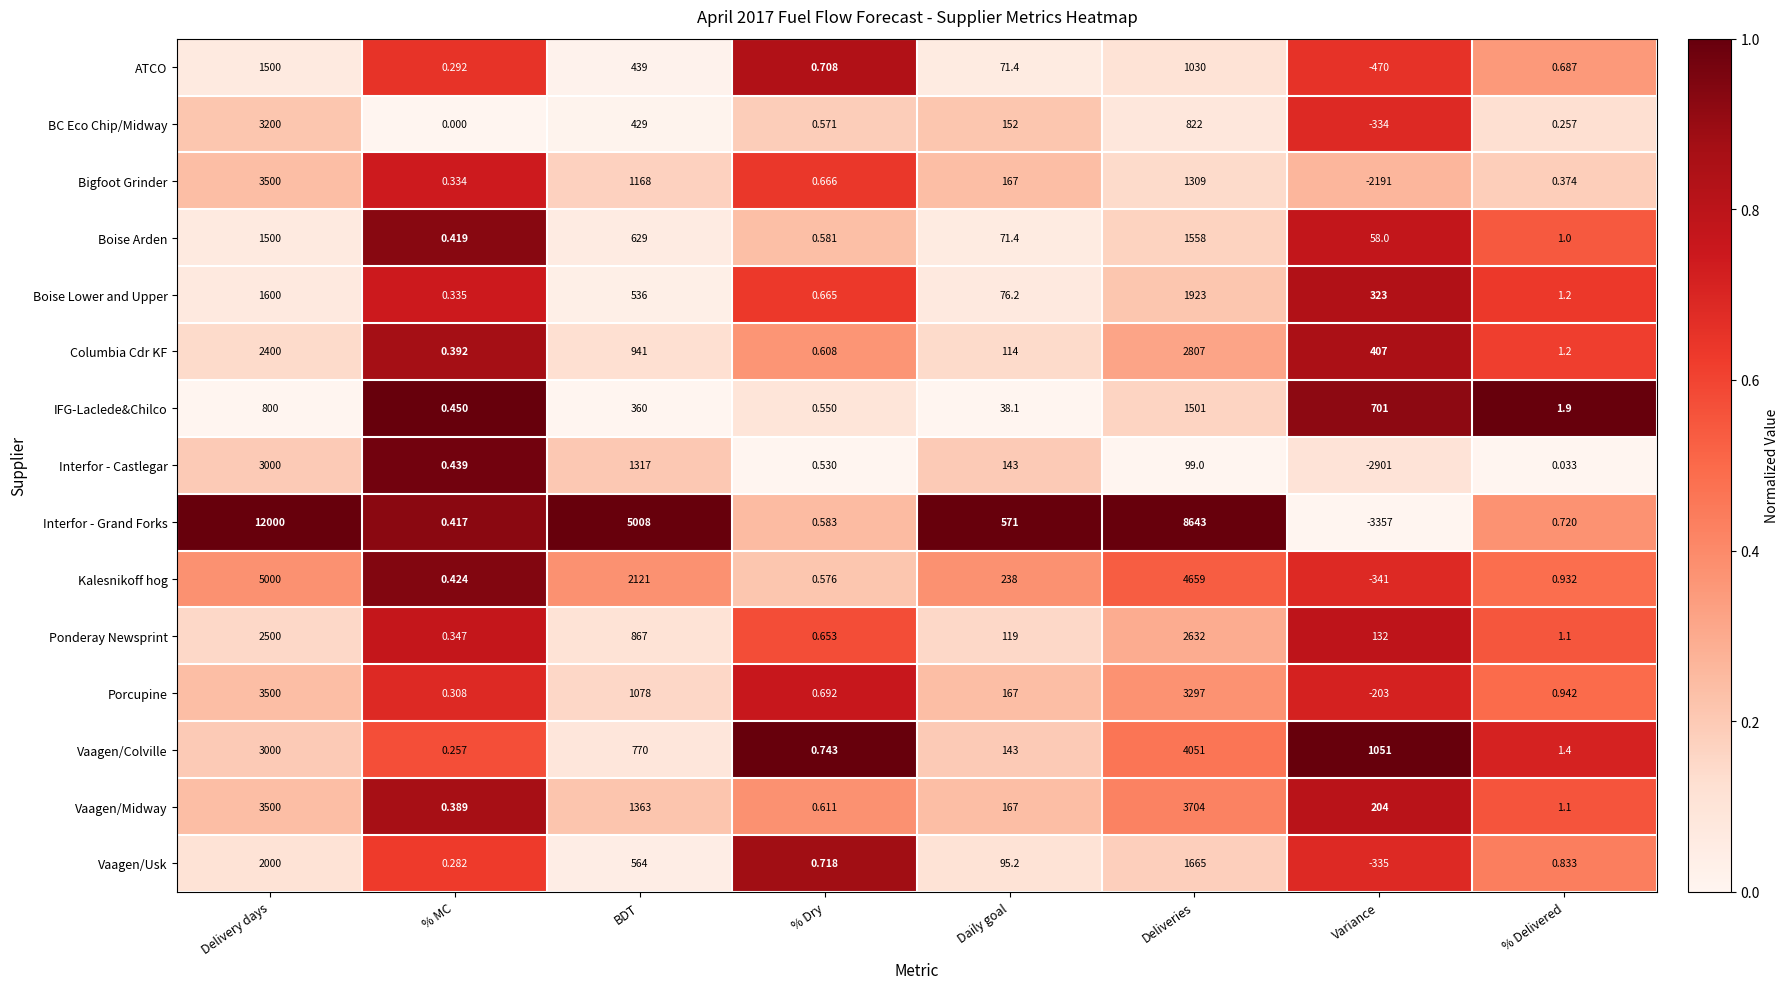

Where is Interfor - Grand Forks nearest to the value 4321?

BDT